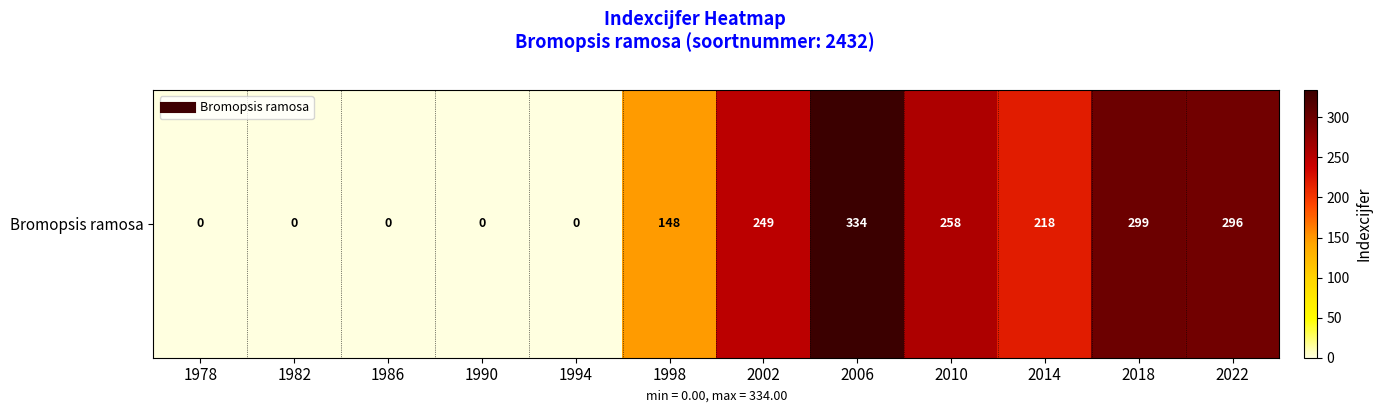

List the labels in order of value, largest first.

2006, 2018, 2022, 2010, 2002, 2014, 1998, 1978, 1982, 1986, 1990, 1994